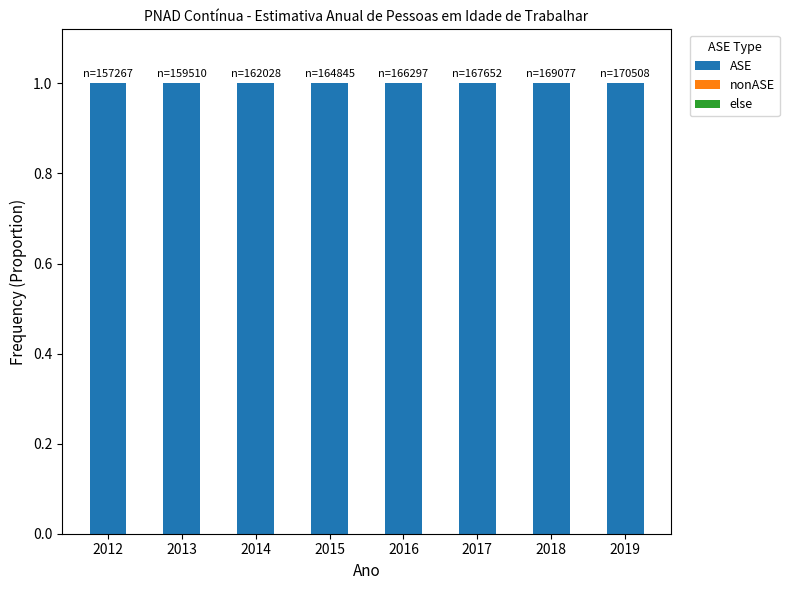

What is the total value across all series at 2012?

1.0